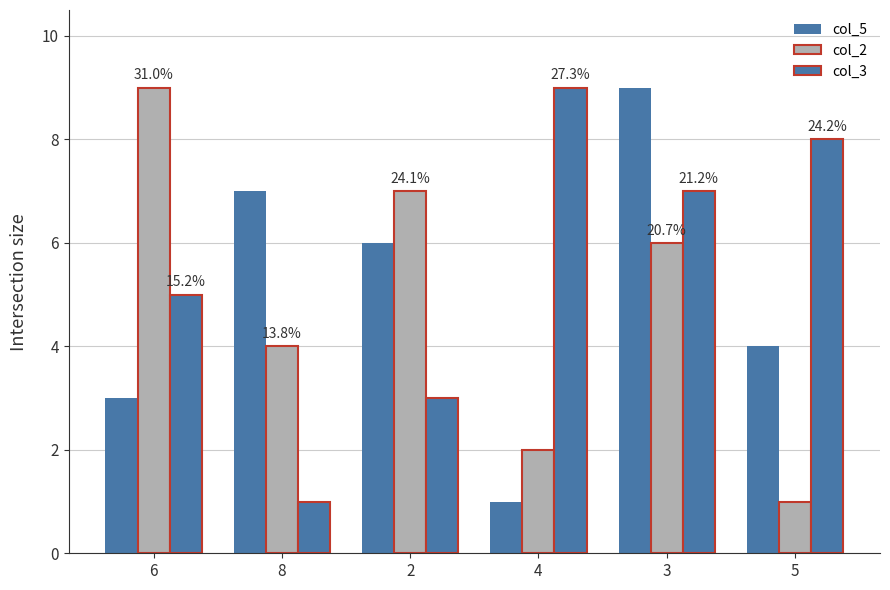

Count the number of categories in the chart.

6